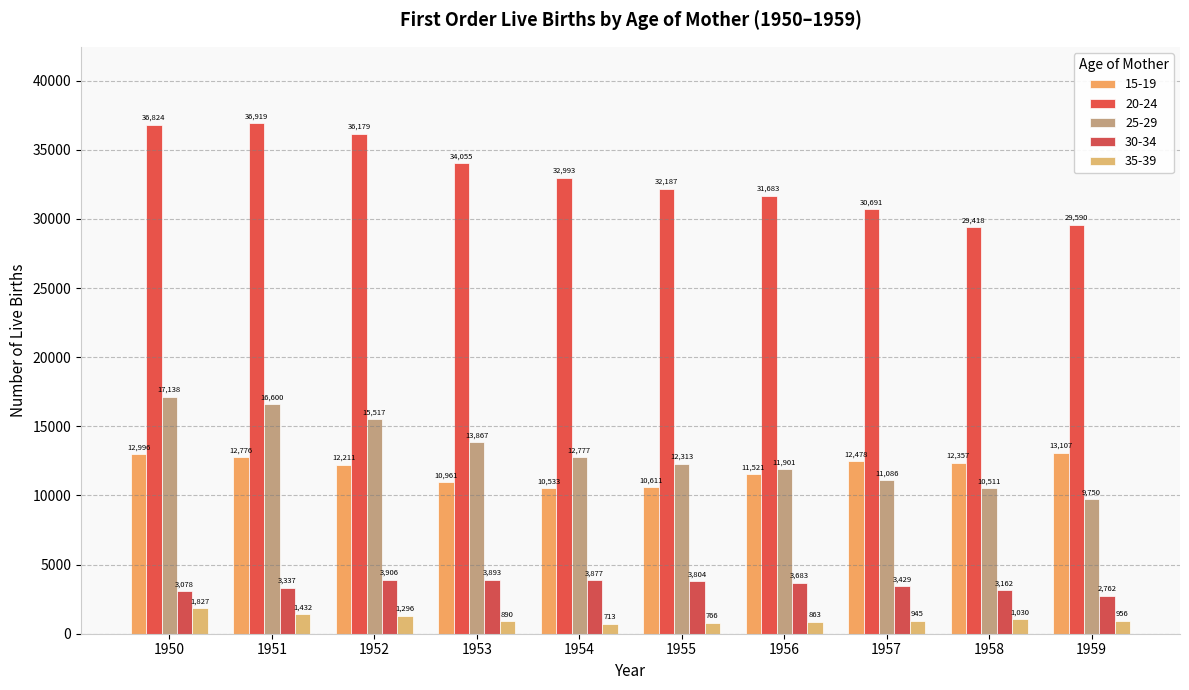

Where does the 15-19 series first go above 12357?

1950